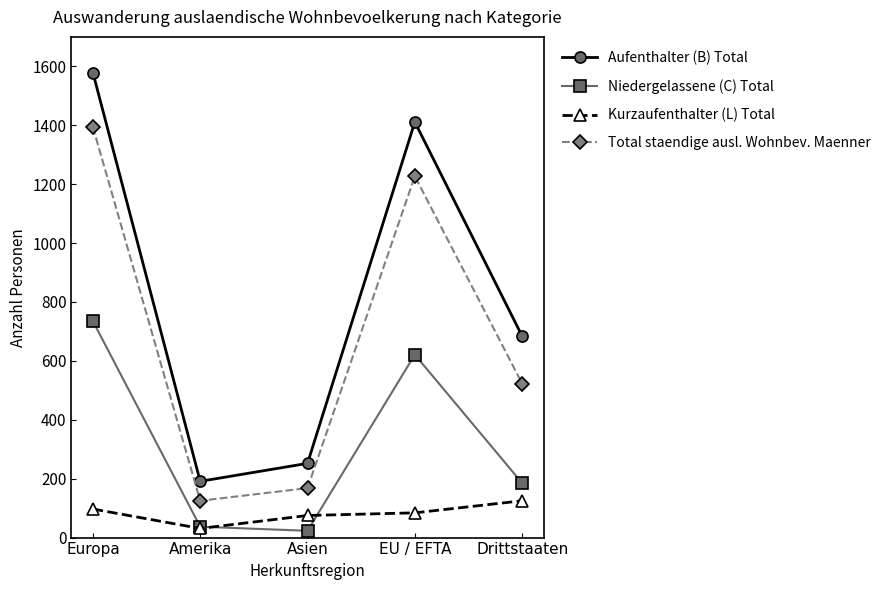

True or false: Total staendige ausl. Wohnbev. Maenner has a value of 168 at Asien.

True